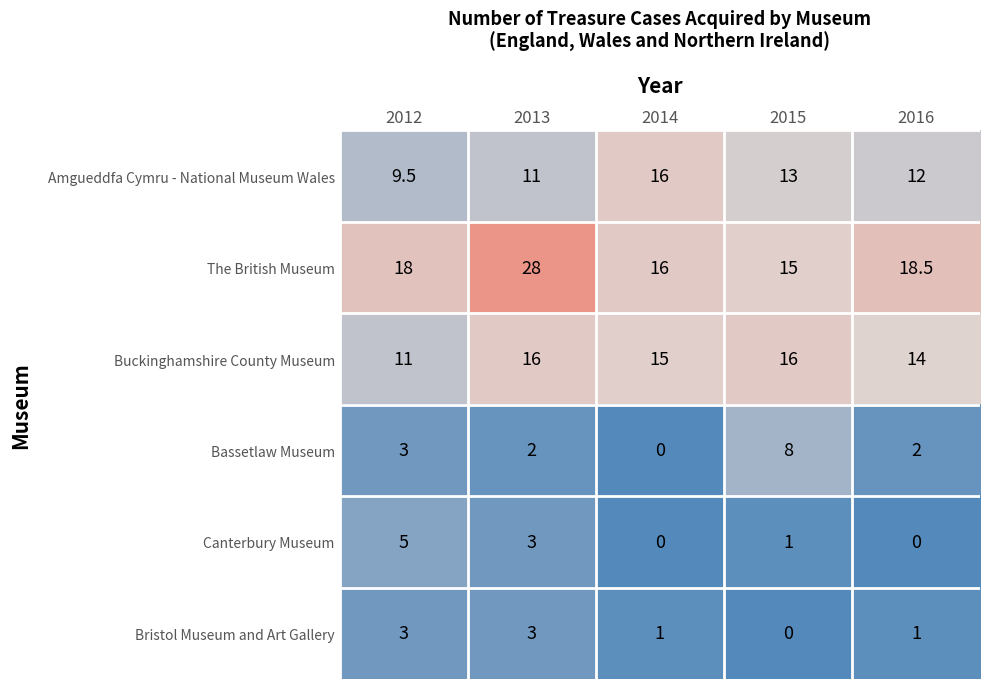

Reading right to left, transcribe all the data shown in this chart.

Amgueddfa Cymru - National Museum Wales: 12.0	13.0	16.0	11.0	9.5
The British Museum: 18.5	15.0	16.0	28.0	18.0
Buckinghamshire County Museum: 14.0	16.0	15.0	16.0	11.0
Bassetlaw Museum: 2.0	8.0	0.0	2.0	3.0
Canterbury Museum: 0.0	1.0	0.0	3.0	5.0
Bristol Museum and Art Gallery: 1.0	0.0	1.0	3.0	3.0